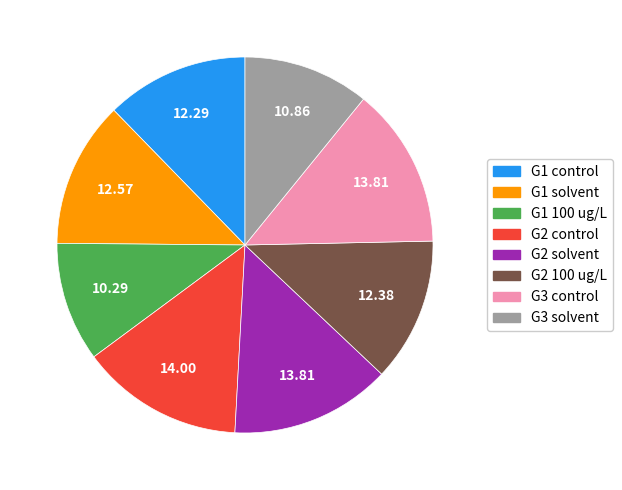

Is there a majority slice in this chart?

No